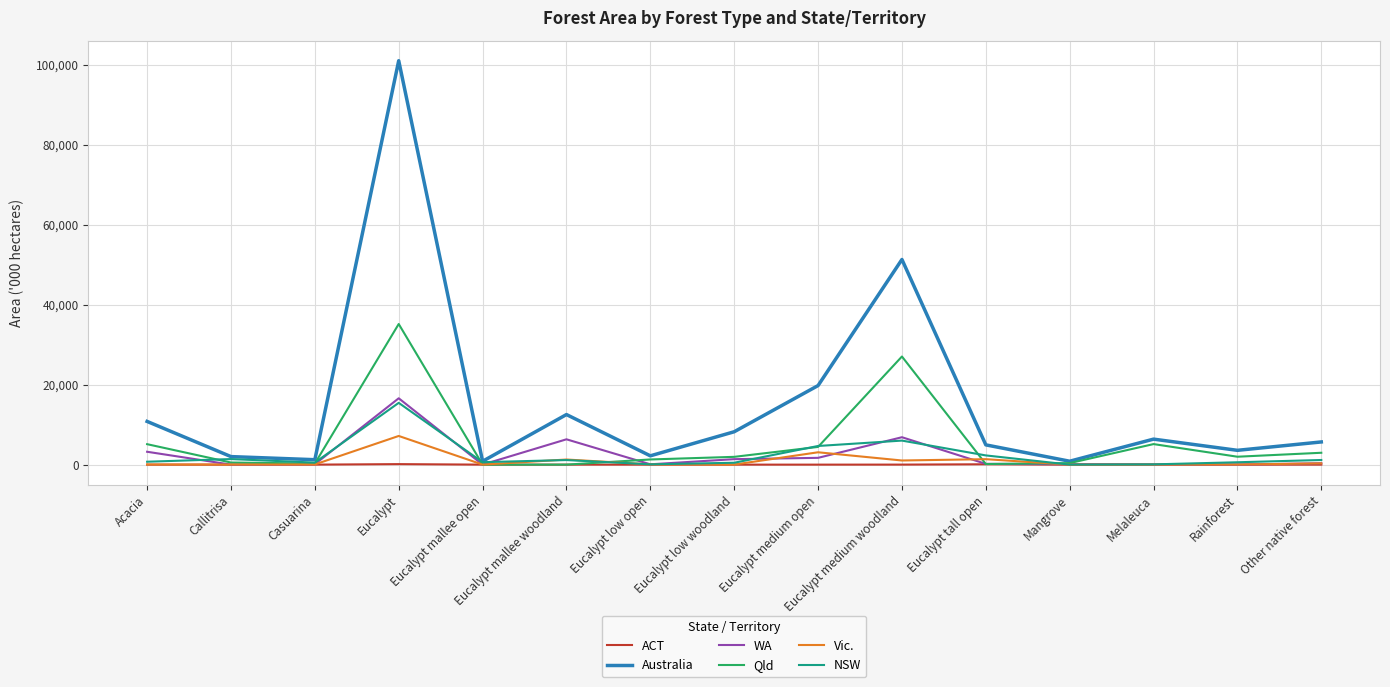

Which series has the largest total across all categories?

Australia